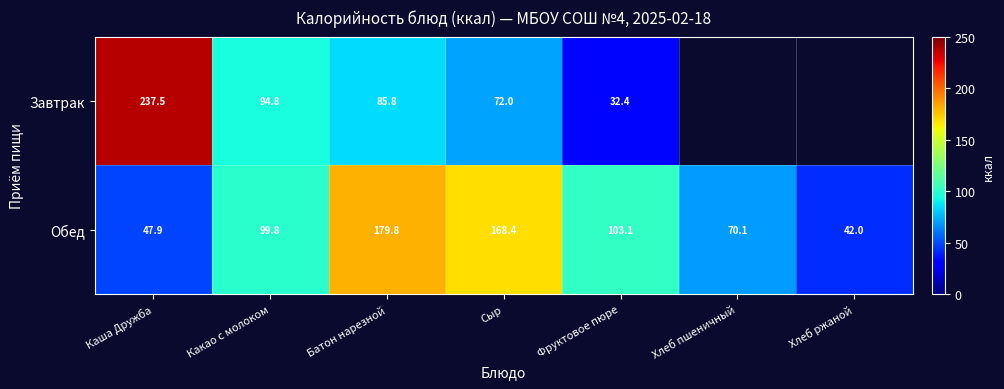

At which label is Обед closest to 110?

Фруктовое пюре